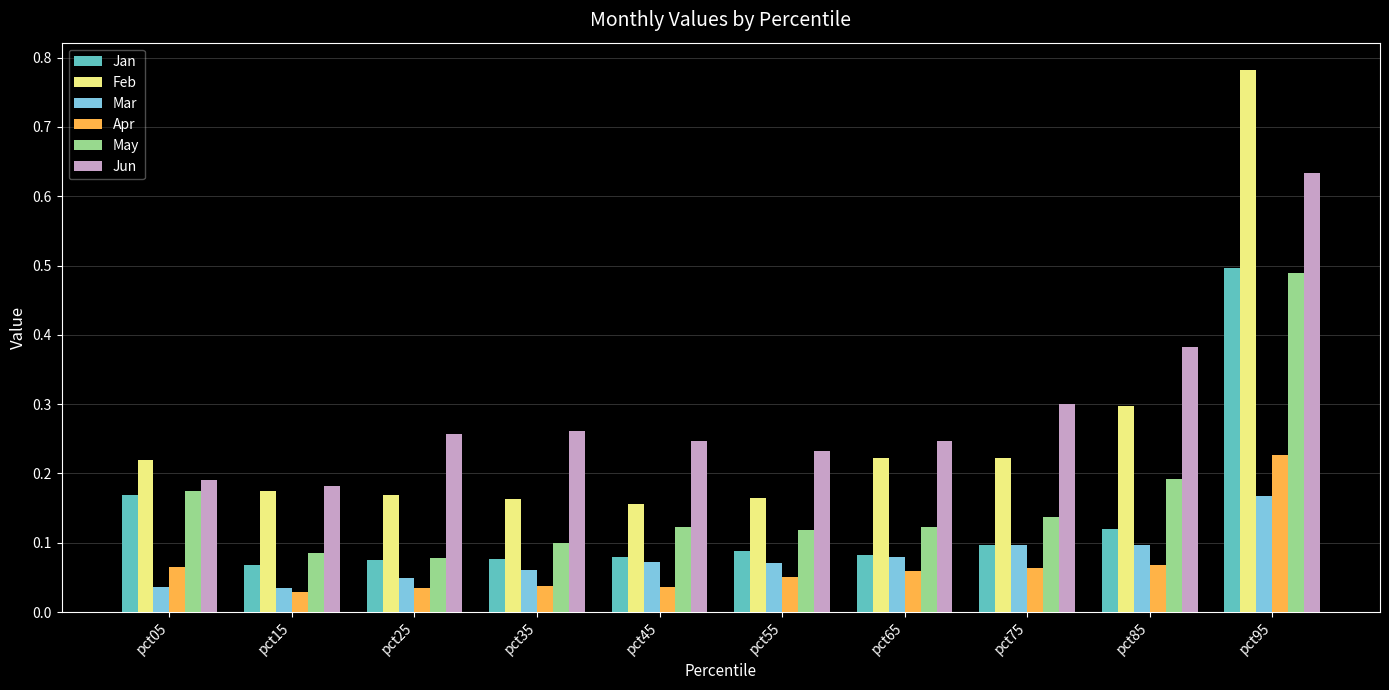

Which series has the largest range (max minus min)?

Feb